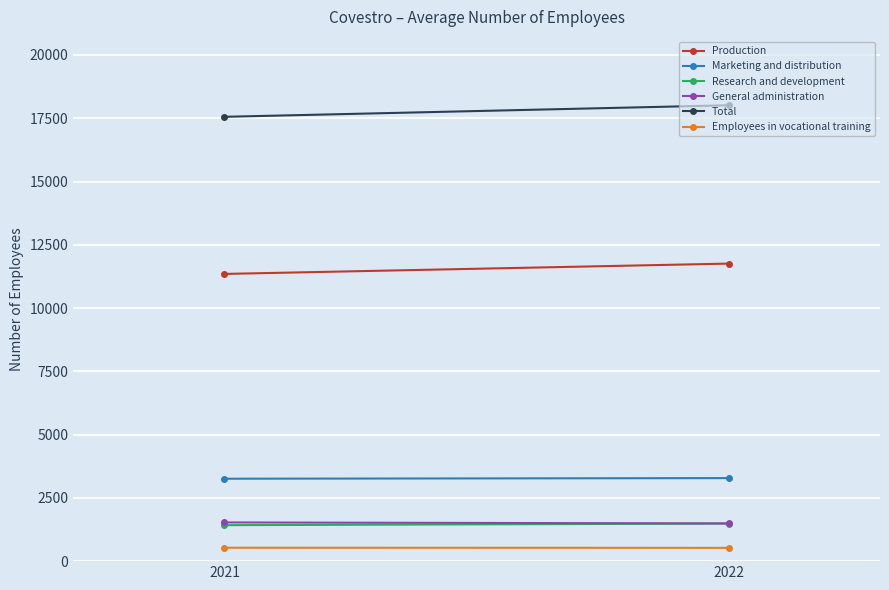

What is the maximum value for Marketing and distribution?

3281